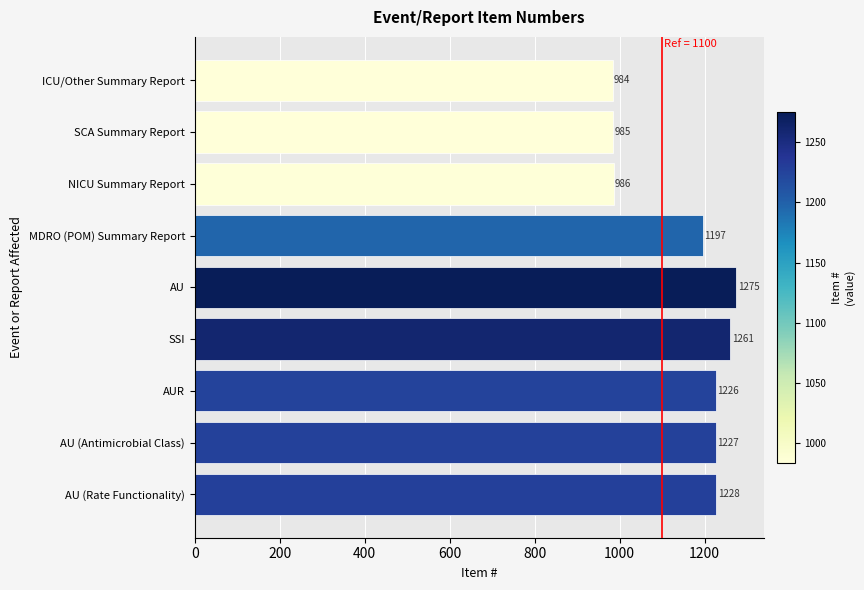

How many values are below 1226?

4